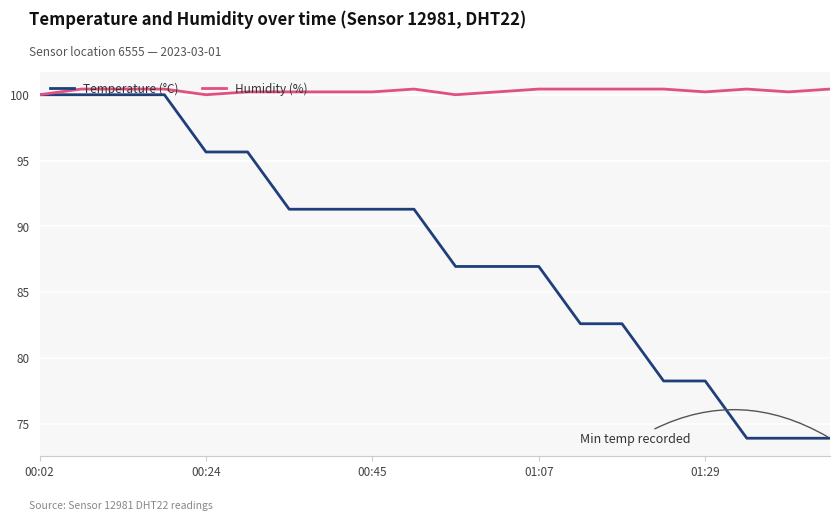

Rank the series by their average value, from highest to lowest.

Humidity (%), Temperature (°C)